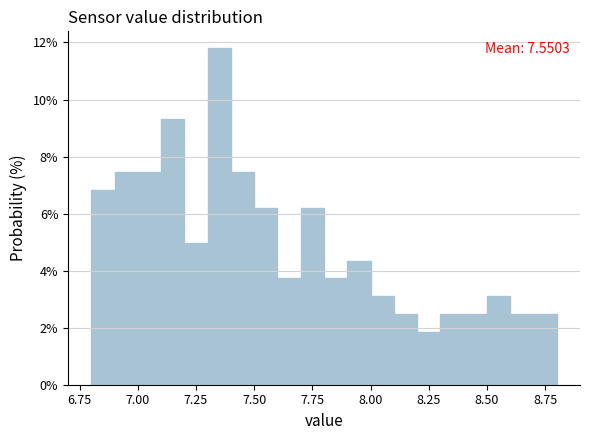

Read against the x-axis, roughly where is the centre of the tallest bar?

7.35